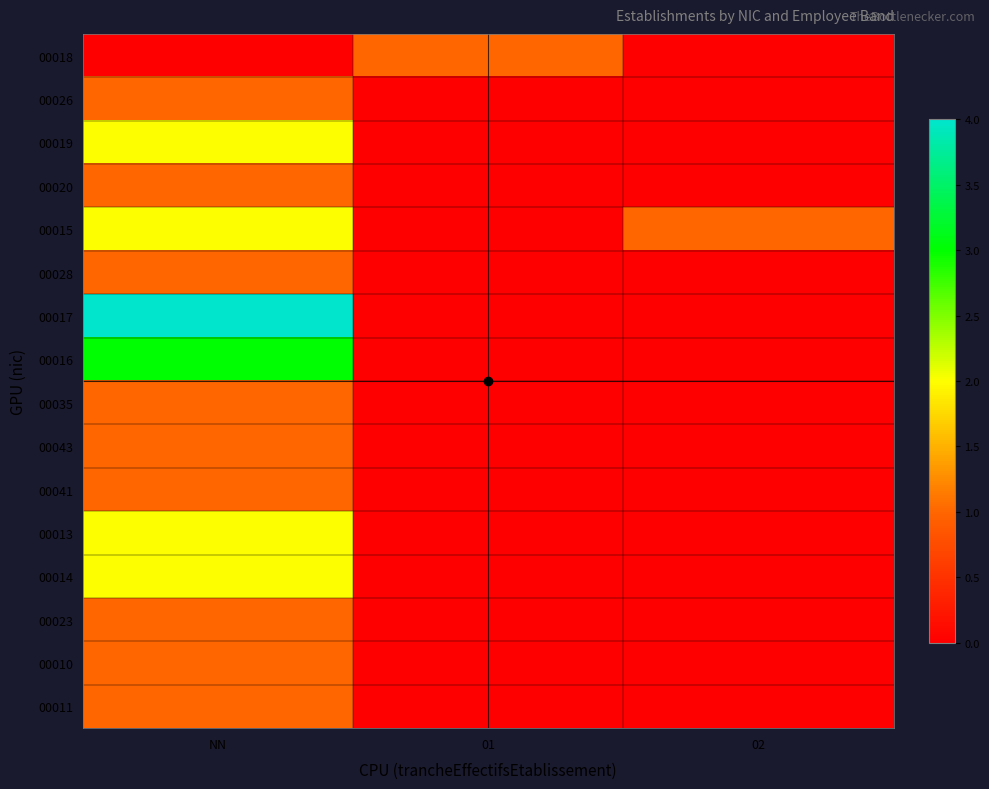

Reading left to right, transcribe all the data shown in this chart.

00018: NN=0	01=1	02=0
00026: NN=1	01=0	02=0
00019: NN=2	01=0	02=0
00020: NN=1	01=0	02=0
00015: NN=2	01=0	02=1
00028: NN=1	01=0	02=0
00017: NN=4	01=0	02=0
00016: NN=3	01=0	02=0
00035: NN=1	01=0	02=0
00043: NN=1	01=0	02=0
00041: NN=1	01=0	02=0
00013: NN=2	01=0	02=0
00014: NN=2	01=0	02=0
00023: NN=1	01=0	02=0
00010: NN=1	01=0	02=0
00011: NN=1	01=0	02=0